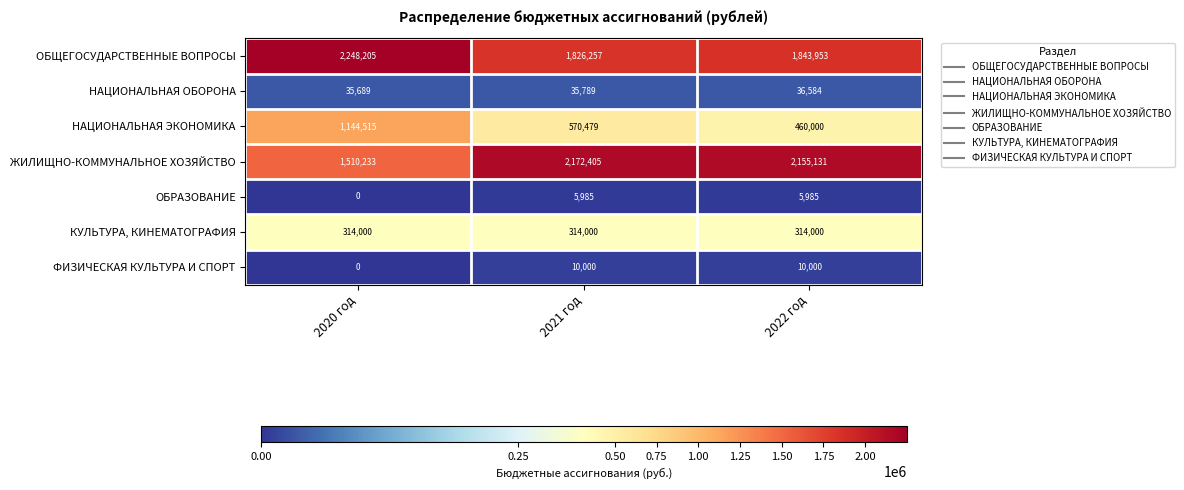

Reading left to right, what are all the values shown in this chart?

ОБЩЕГОСУДАРСТВЕННЫЕ ВОПРОСЫ: 2248205	1826257	1843953
НАЦИОНАЛЬНАЯ ОБОРОНА: 35689	35789	36584
НАЦИОНАЛЬНАЯ ЭКОНОМИКА: 1144515	570479	460000
ЖИЛИЩНО-КОММУНАЛЬНОЕ ХОЗЯЙСТВО: 1510233	2172405	2155131
ОБРАЗОВАНИЕ: 0	5985	5985
КУЛЬТУРА, КИНЕМАТОГРАФИЯ: 314000	314000	314000
ФИЗИЧЕСКАЯ КУЛЬТУРА И СПОРТ: 0	10000	10000